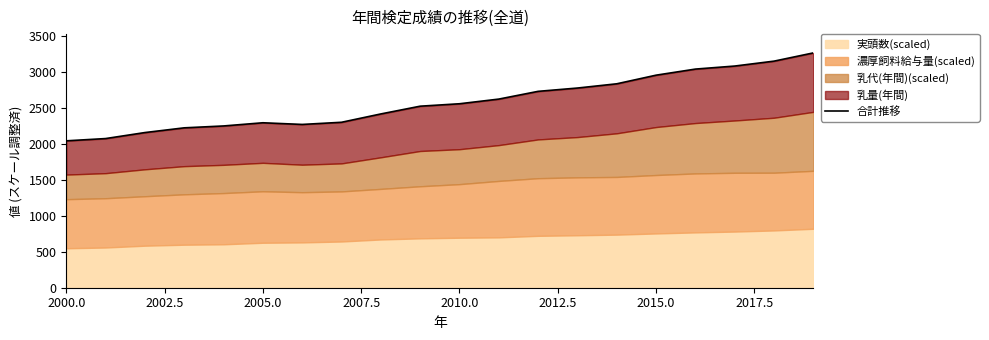

What is the difference between the maximum and minimum values?

1224.1